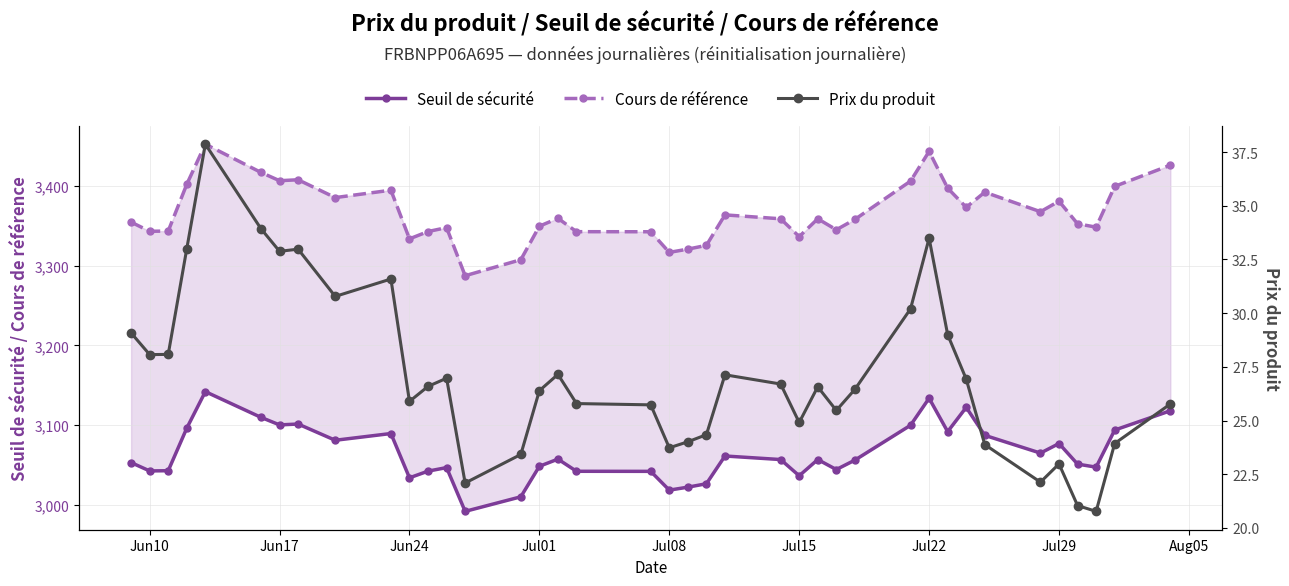

True or false: Prix du produit and Cours de référence intersect in this chart.

False